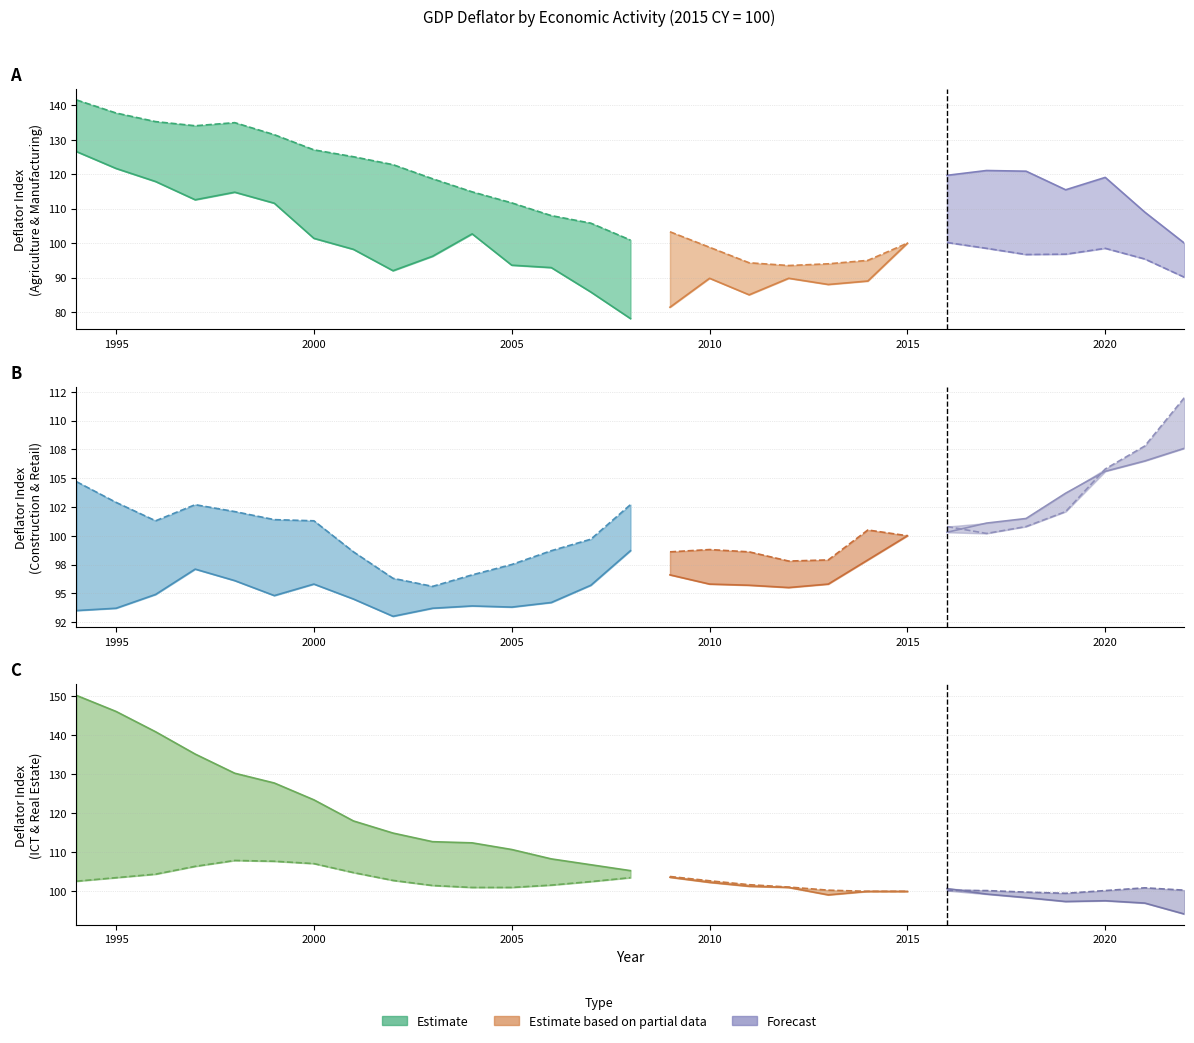

The 建設業 series shows 127.8 at 1995. True or false?

False